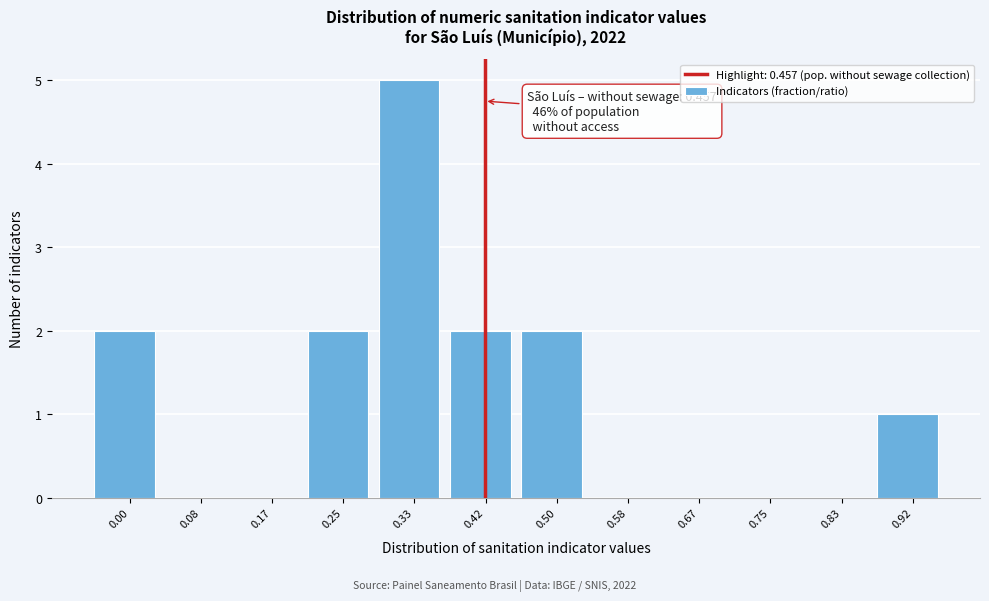

Reading left to right, transcribe all the data shown in this chart.

0.00=2	0.08=0	0.17=0	0.25=2	0.33=5	0.42=2	0.50=2	0.58=0	0.67=0	0.75=0	0.83=0	0.92=1